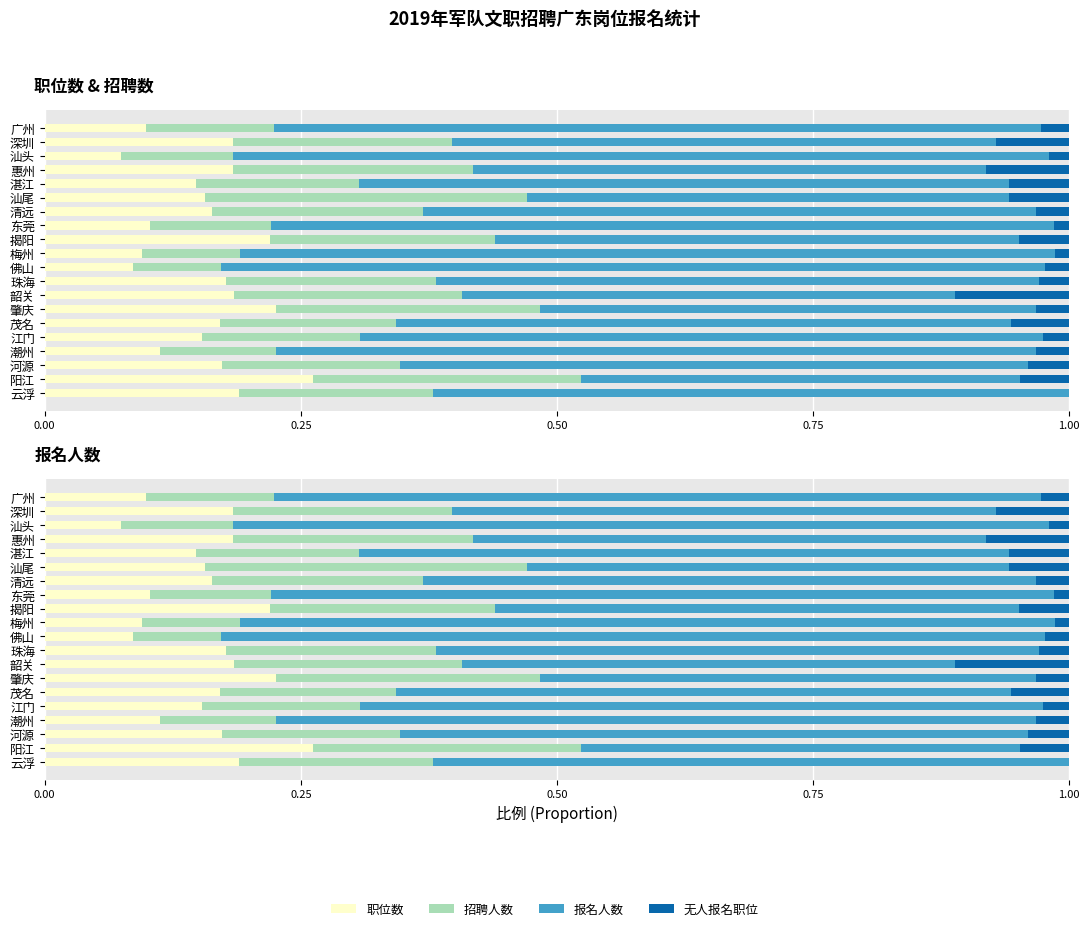

Does the chart contain stacked bars?

No